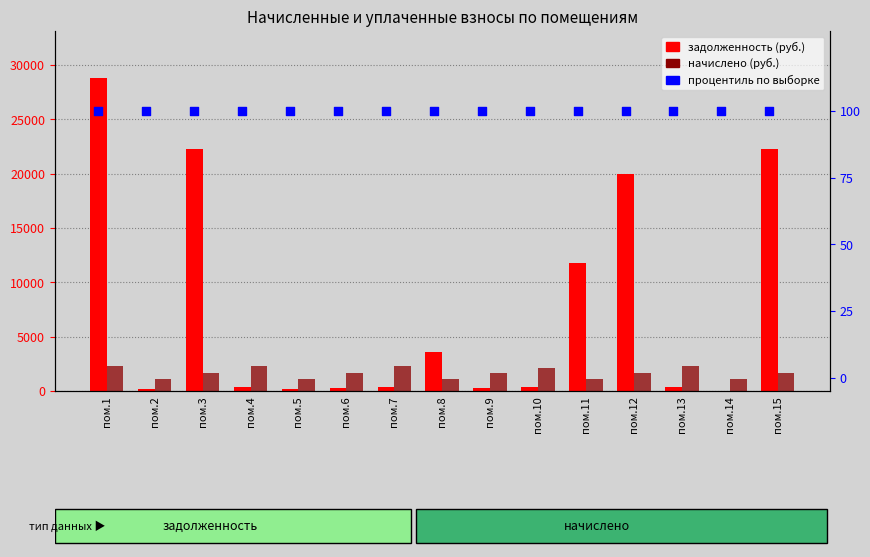

What is the total value across all series at пом.4?

2730.1